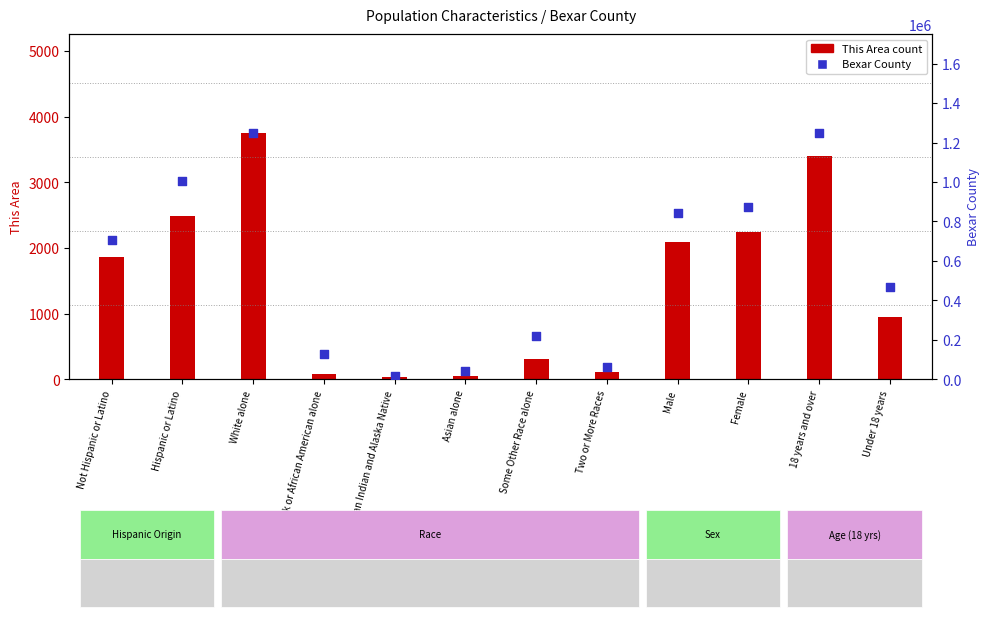

At how many categories does at least one series exceed 630223?

6